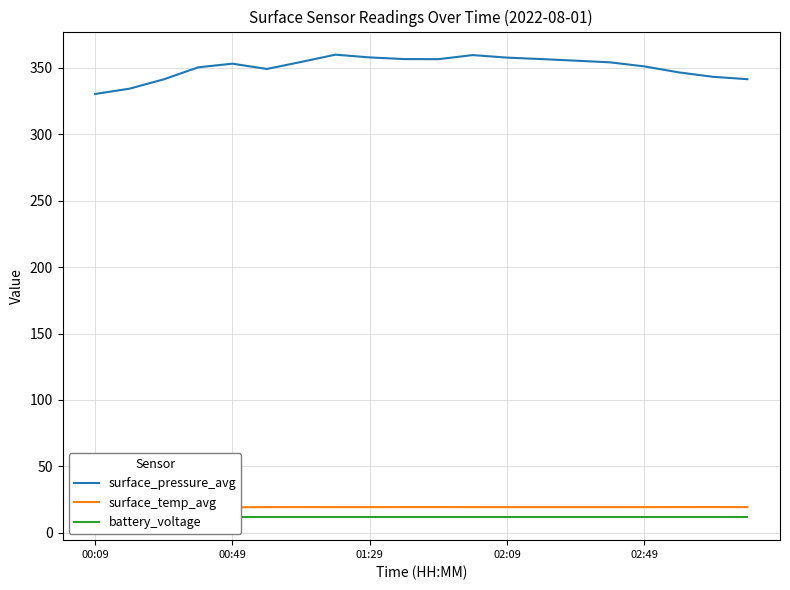

List the series in order of their peak value, lowest first.

battery_voltage, surface_temp_avg, surface_pressure_avg